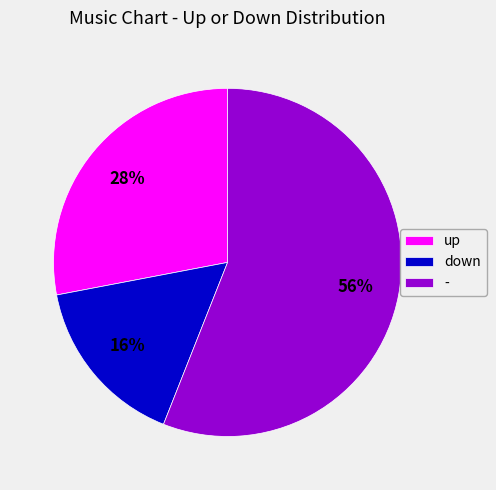

Do - and up together represent more than half of the pie?

Yes